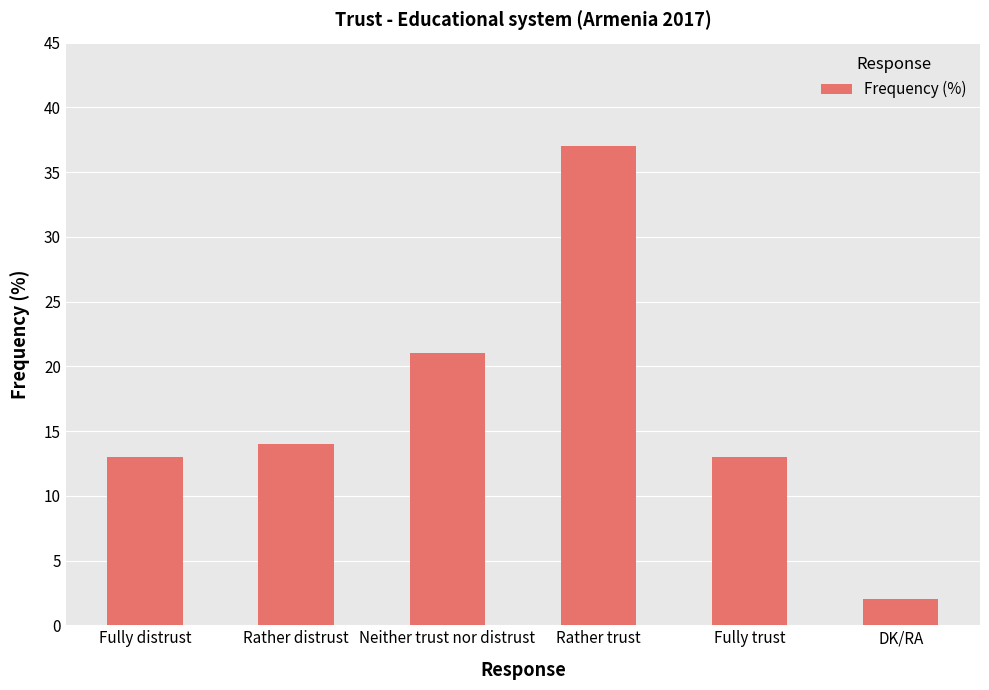

What is the value of the 4th bar from the left?

37